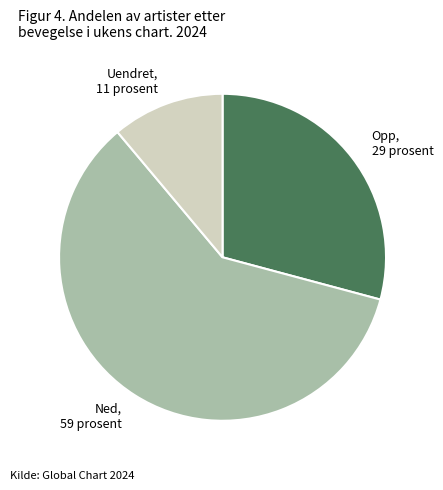

Does any single category account for the majority?

Yes